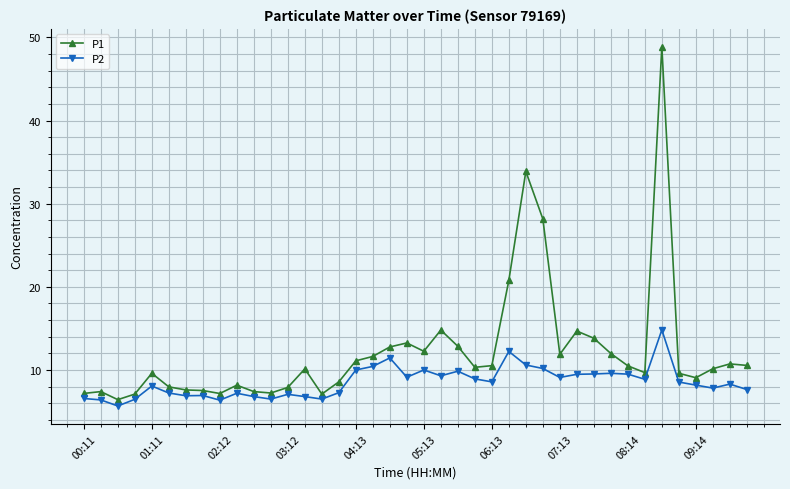

List the series in order of their peak value, highest first.

P1, P2